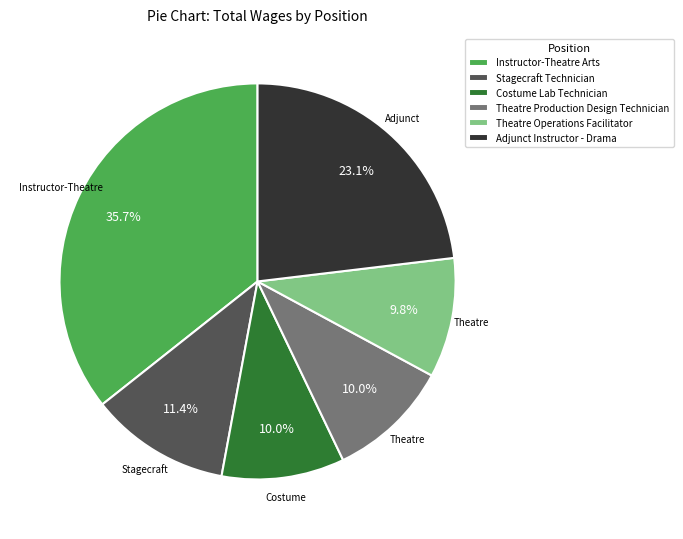

What percentage is NOT represented by Instructor-Theatre Arts?

64.3%